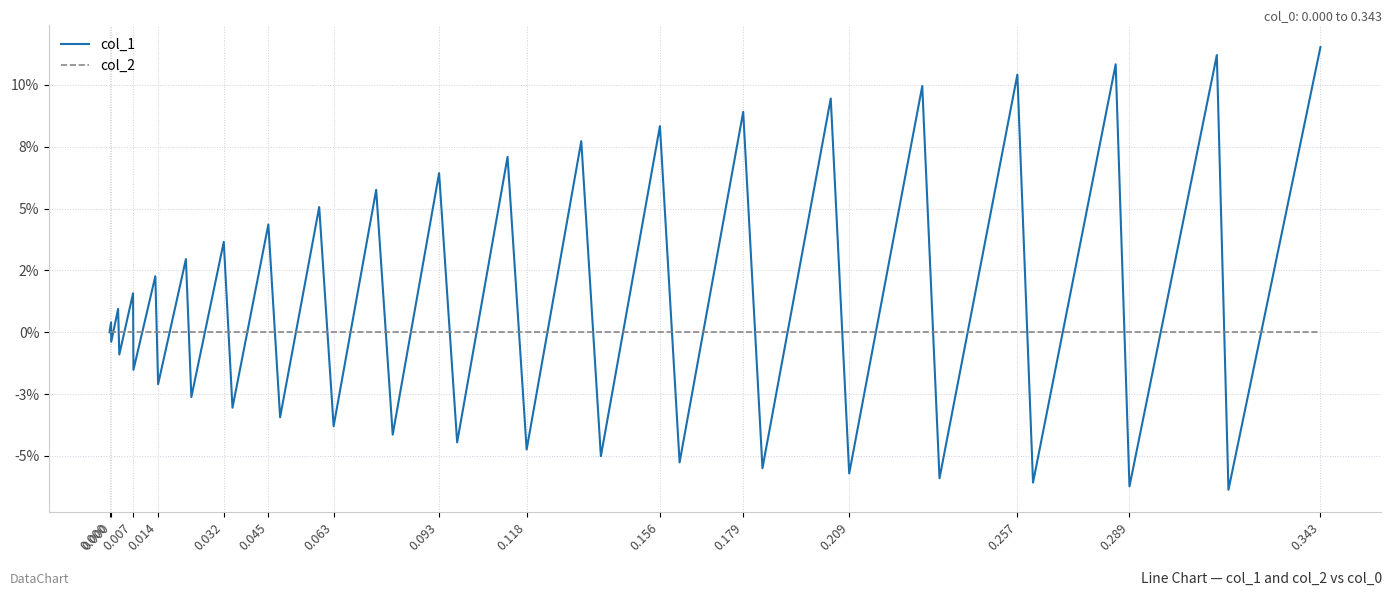

Does the chart have visible grid lines?

Yes